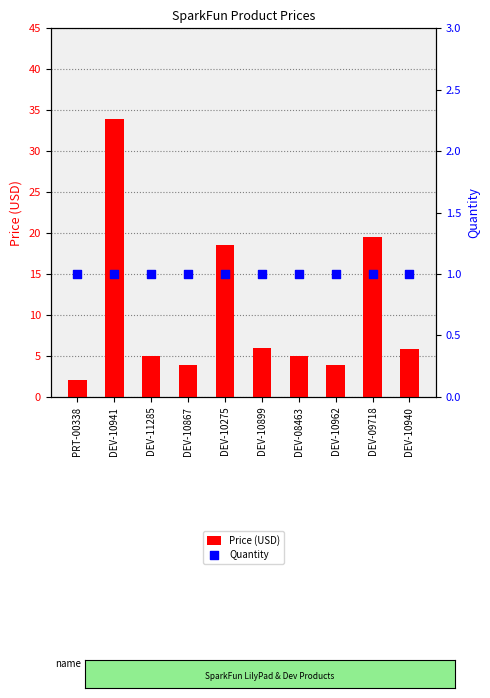

Which series contains the lowest Y value?

Quantity